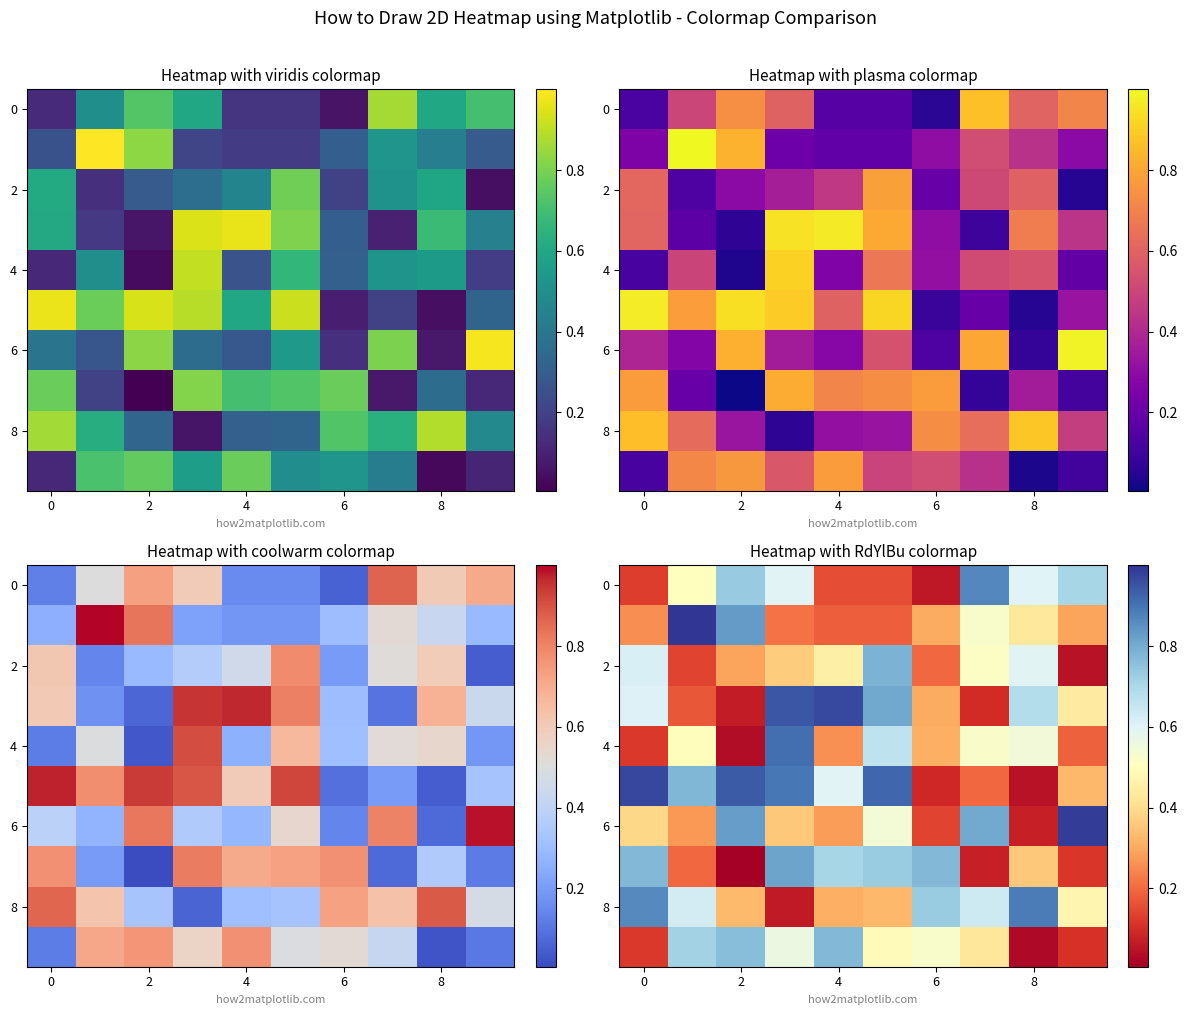

Which category has the lowest value in the 4 series?

2